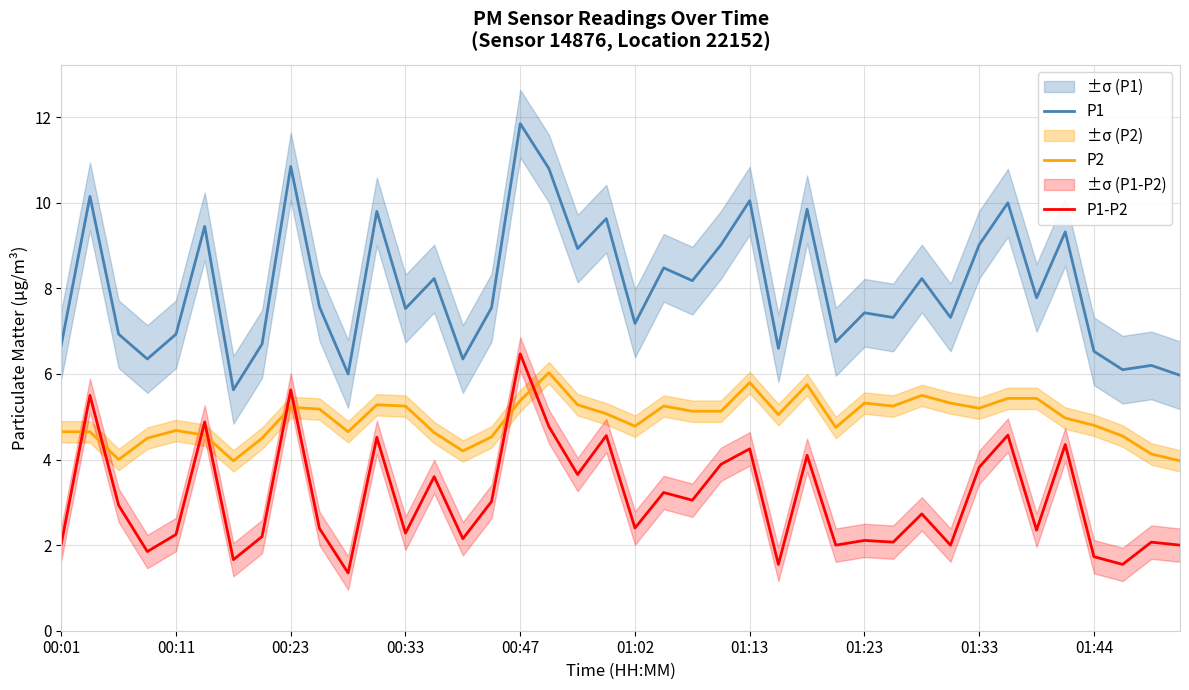

True or false: P1-P2 and P1 cross at least once.

False